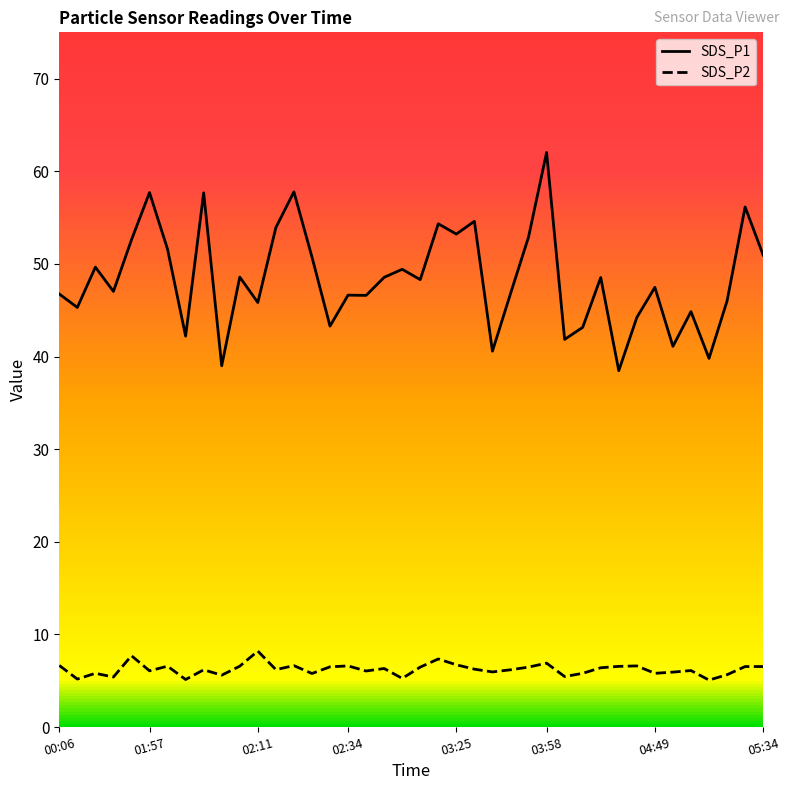

Rank the series at 02:34 from lowest to highest value.

SDS_P2, SDS_P1